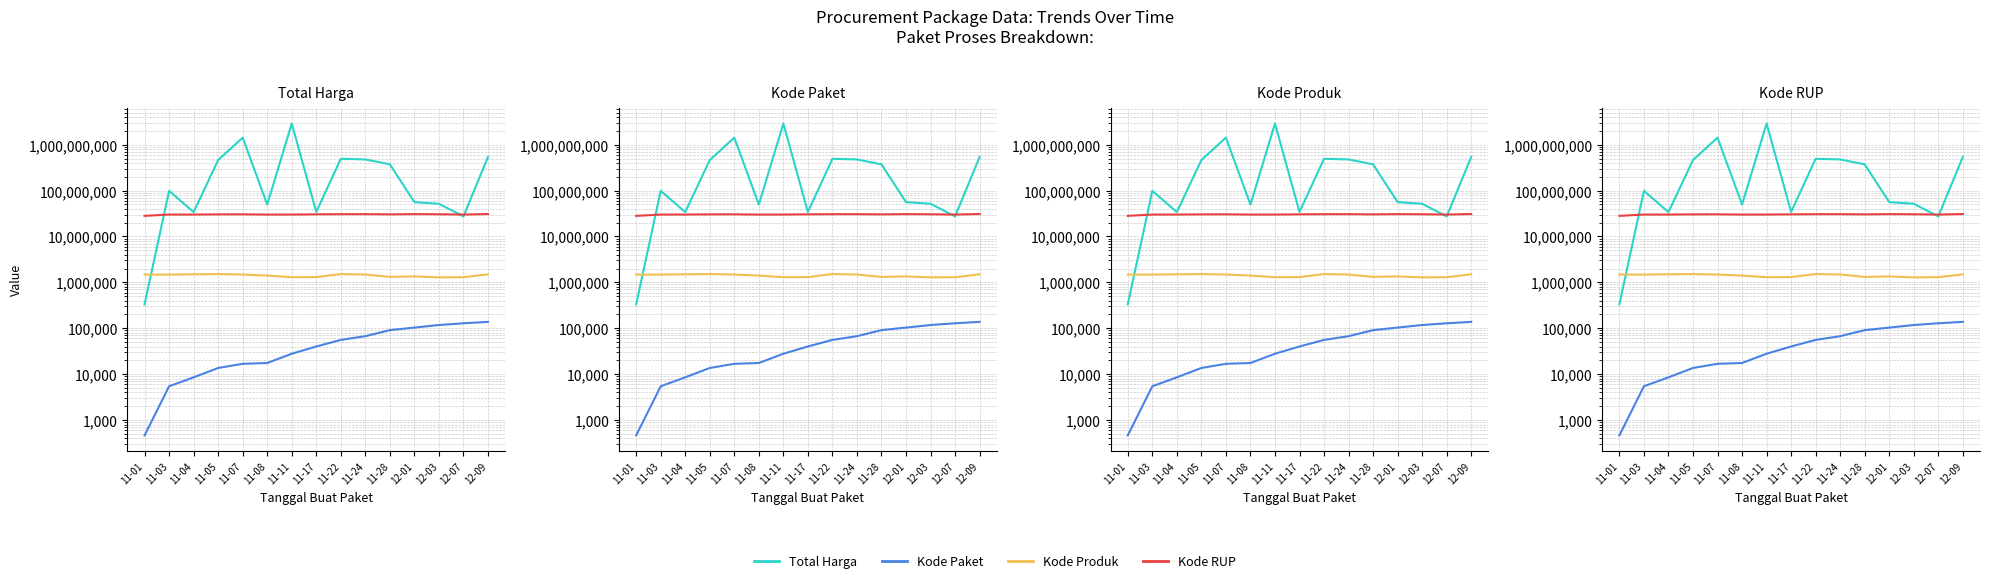

At how many categories does at least one series exceed 1304886323?

2